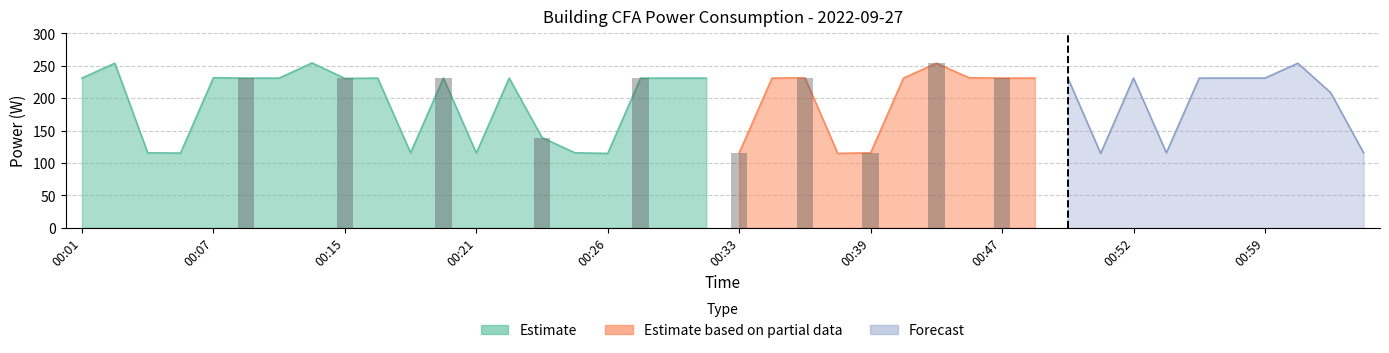

Reading left to right, extract all data points from this chart.

231.1	254.1	115.8	115.3	231.6	231.1	231.1	254.5	230.6	231.1	115.8	231.1	115.3	231.1	139.2	115.8	114.8	231.1	231.1	231.1	115.8	231.1	231.6	114.8	115.8	231.1	254.1	231.6	231.1	231.1	231.6	114.8	231.1	115.8	231.1	231.1	231.1	254.1	208.6	115.8